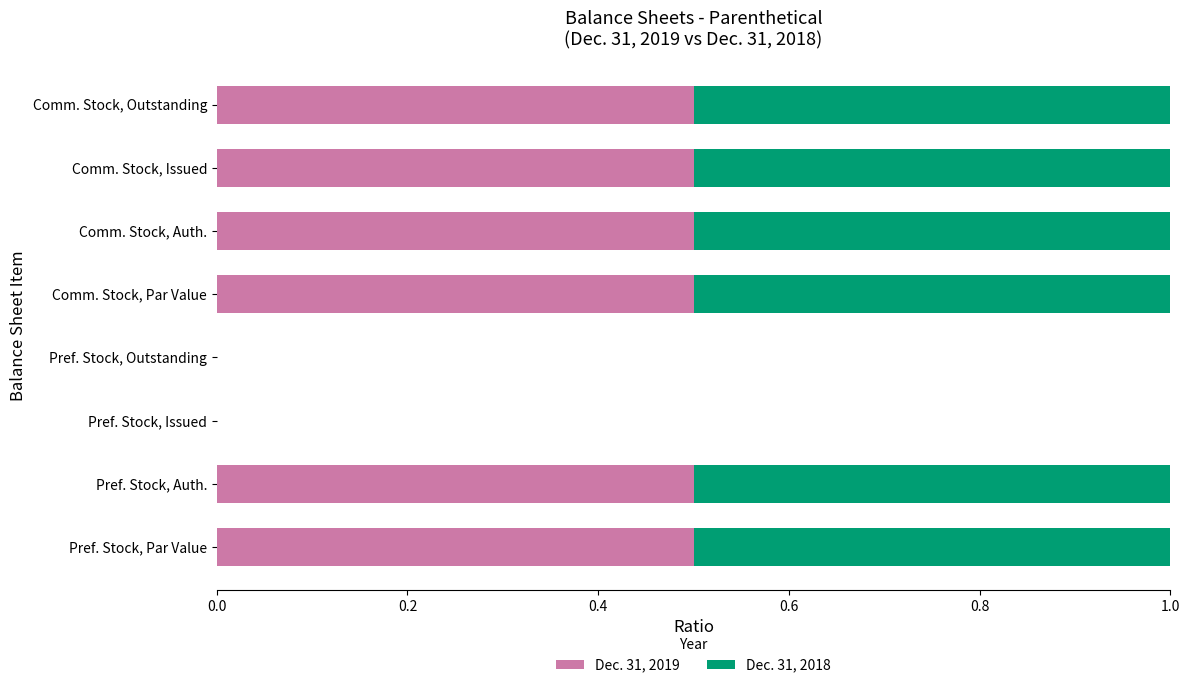

What is the total value across all series at Comm. Stock, Outstanding?

1.0